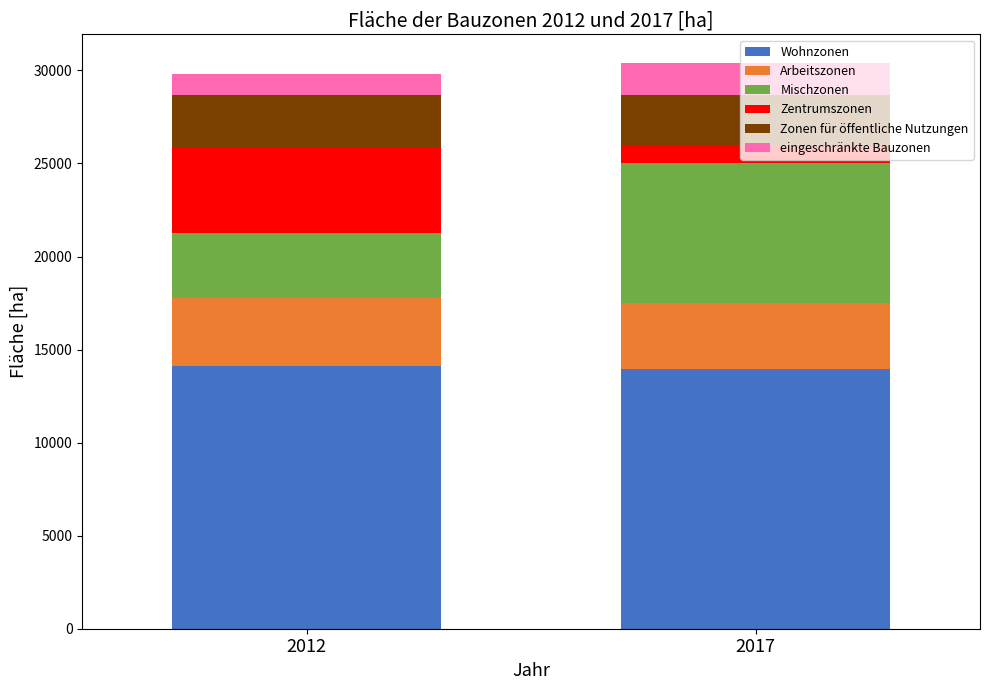

Reading right to left, transcribe all the data shown in this chart.

Fläche der Bauzonen 2012 [ha]: 1128.3	2766.6	4599.3	3521.1	3637.1	14132.8
Fläche der Bauzonen 2017 [ha]: 1733.2	2754.8	907.8	7505.0	3576.4	13942.4